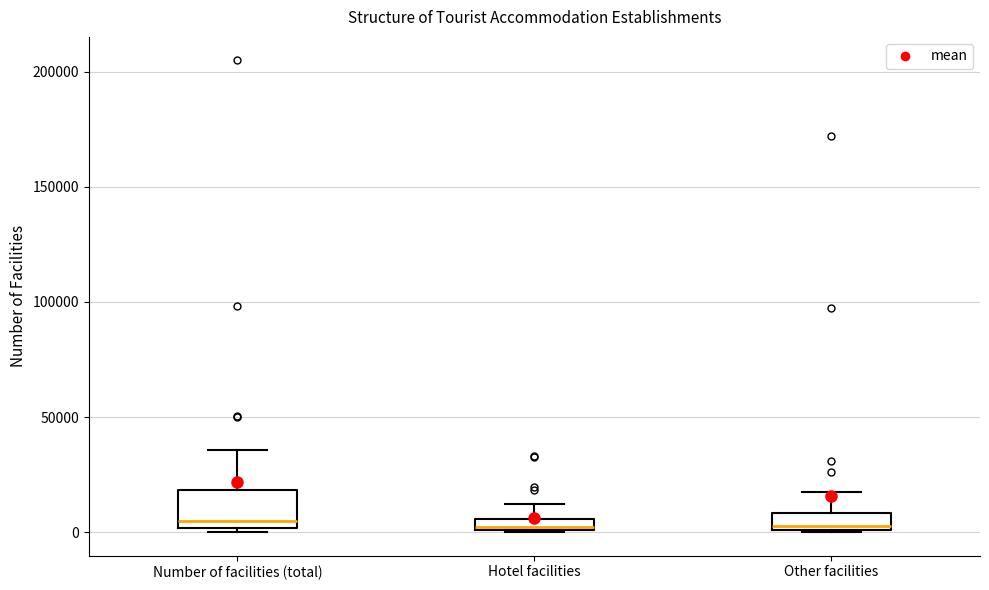

Which box is the tallest, from its lower edge to its upper edge?

Number of facilities (total)